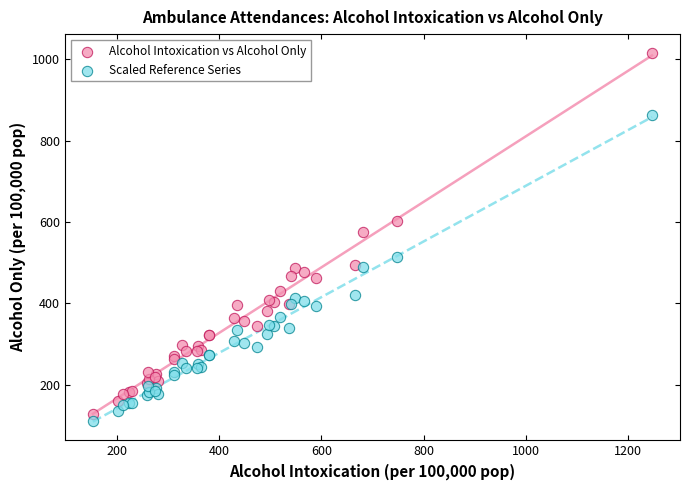

What is the X range (max minus min) for the scatter plot?

1094.2